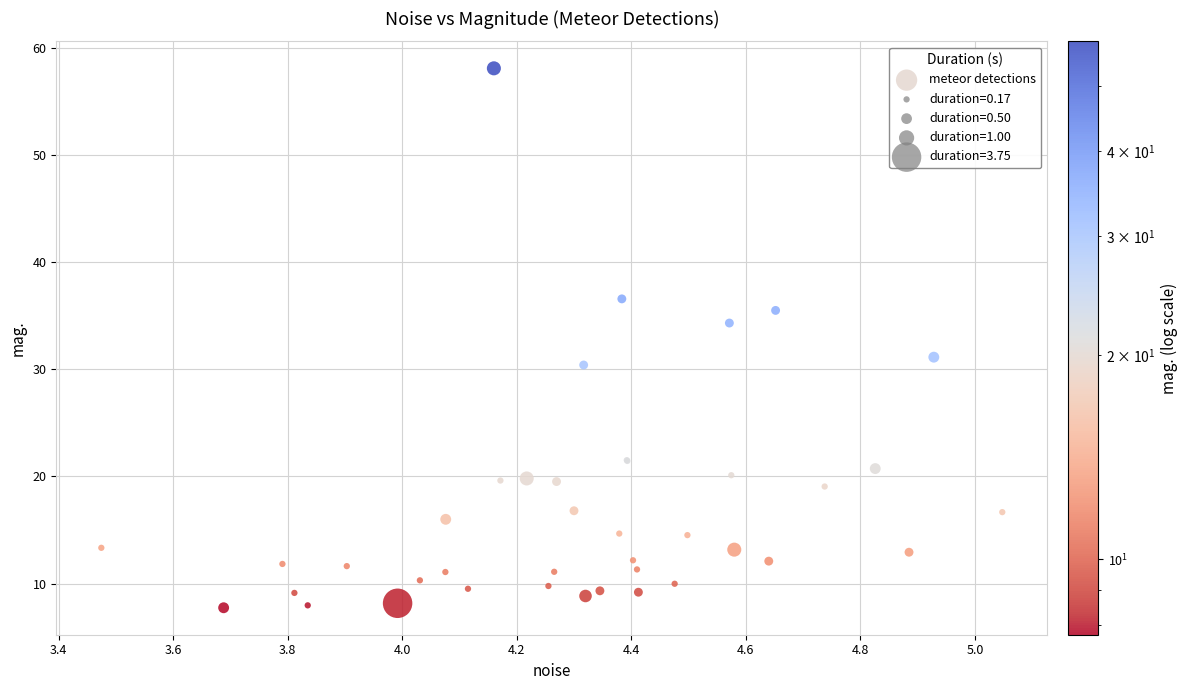

What Y value in the scatter plot is closest to 32?

31.1